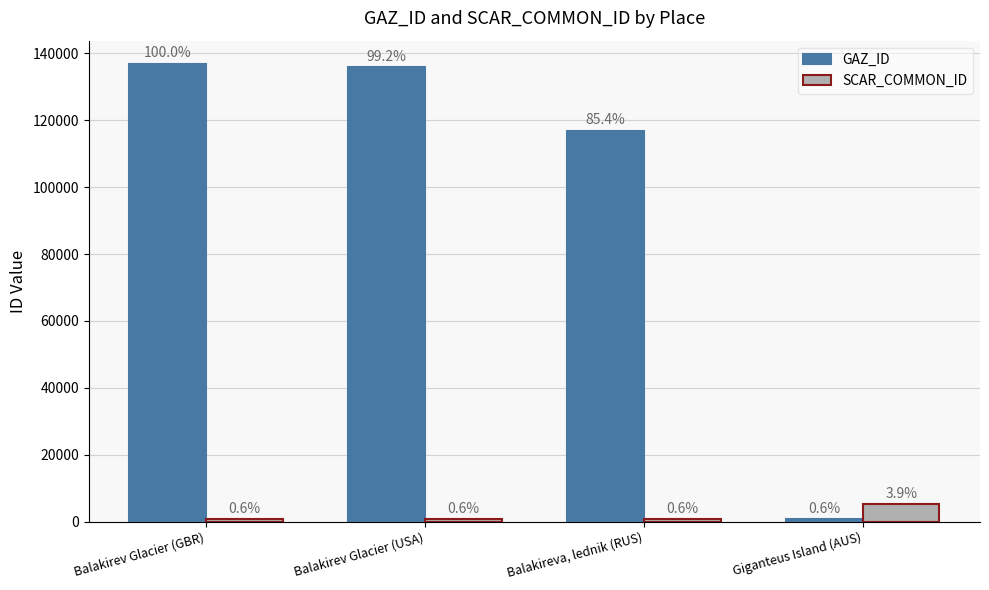

What are all the series names shown in the legend?

GAZ_ID, SCAR_COMMON_ID